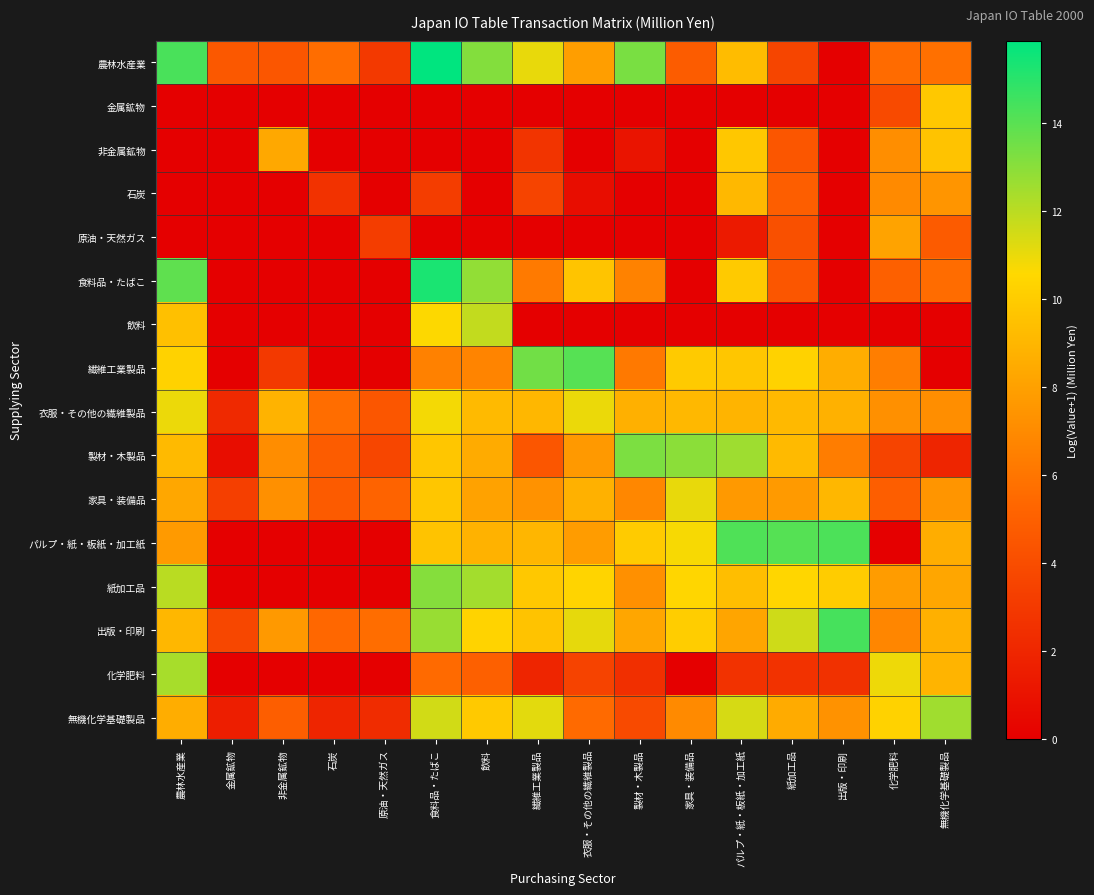

Reading right to left, extract all data points from this chart.

農林水産業: 無機化学基礎製品=5.8	化学肥料=5.5	出版・印刷=0.0	紙加工品=3.6	パルプ・紙・板紙・加工紙=9.3	家具・装備品=4.8	製材・木製品=13.3	衣服・その他の繊維製品=7.9	繊維工業製品=11.0	飲料=13.1	食料品・たばこ=15.9	原油・天然ガス=3.0	石炭=5.6	非金属鉱物=4.5	金属鉱物=4.6	農林水産業=14.3
金属鉱物: 無機化学基礎製品=9.8	化学肥料=3.9	出版・印刷=0.0	紙加工品=0.0	パルプ・紙・板紙・加工紙=0.0	家具・装備品=0.0	製材・木製品=0.0	衣服・その他の繊維製品=0.0	繊維工業製品=0.0	飲料=0.0	食料品・たばこ=0.0	原油・天然ガス=0.0	石炭=0.0	非金属鉱物=0.0	金属鉱物=0.0	農林水産業=0.0
非金属鉱物: 無機化学基礎製品=9.6	化学肥料=7.1	出版・印刷=0.0	紙加工品=4.5	パルプ・紙・板紙・加工紙=9.8	家具・装備品=0.0	製材・木製品=1.1	衣服・その他の繊維製品=0.0	繊維工業製品=2.7	飲料=0.0	食料品・たばこ=0.0	原油・天然ガス=0.0	石炭=0.0	非金属鉱物=8.4	金属鉱物=0.0	農林水産業=0.0
石炭: 無機化学基礎製品=7.5	化学肥料=7.0	出版・印刷=0.0	紙加工品=4.9	パルプ・紙・板紙・加工紙=9.1	家具・装備品=0.0	製材・木製品=0.0	衣服・その他の繊維製品=0.7	繊維工業製品=3.6	飲料=0.0	食料品・たばこ=3.2	原油・天然ガス=0.0	石炭=2.6	非金属鉱物=0.0	金属鉱物=0.0	農林水産業=0.0
原油・天然ガス: 無機化学基礎製品=4.7	化学肥料=8.1	出版・印刷=0.0	紙加工品=4.2	パルプ・紙・板紙・加工紙=1.4	家具・装備品=0.0	製材・木製品=0.0	衣服・その他の繊維製品=0.0	繊維工業製品=0.0	飲料=0.0	食料品・たばこ=0.0	原油・天然ガス=3.2	石炭=0.0	非金属鉱物=0.0	金属鉱物=0.0	農林水産業=0.0
食料品・たばこ: 無機化学基礎製品=5.6	化学肥料=5.0	出版・印刷=0.0	紙加工品=4.5	パルプ・紙・板紙・加工紙=9.9	家具・装備品=0.0	製材・木製品=6.6	衣服・その他の繊維製品=9.6	繊維工業製品=6.3	飲料=12.8	食料品・たばこ=15.3	原油・天然ガス=0.0	石炭=0.0	非金属鉱物=0.0	金属鉱物=0.0	農林水産業=13.9
飲料: 無機化学基礎製品=0.0	化学肥料=0.0	出版・印刷=0.0	紙加工品=0.0	パルプ・紙・板紙・加工紙=0.0	家具・装備品=0.0	製材・木製品=0.0	衣服・その他の繊維製品=0.0	繊維工業製品=0.0	飲料=11.8	食料品・たばこ=10.6	原油・天然ガス=0.0	石炭=0.0	非金属鉱物=0.0	金属鉱物=0.0	農林水産業=9.4
繊維工業製品: 無機化学基礎製品=0.0	化学肥料=6.4	出版・印刷=8.6	紙加工品=10.3	パルプ・紙・板紙・加工紙=9.7	家具・装備品=9.9	製材・木製品=6.2	衣服・その他の繊維製品=14.0	繊維工業製品=13.5	飲料=6.7	食料品・たばこ=6.5	原油・天然ガス=0.0	石炭=0.0	非金属鉱物=3.0	金属鉱物=0.0	農林水産業=10.3
衣服・その他の繊維製品: 無機化学基礎製品=7.2	化学肥料=7.3	出版・印刷=8.7	紙加工品=9.2	パルプ・紙・板紙・加工紙=8.9	家具・装備品=9.1	製材・木製品=8.7	衣服・その他の繊維製品=11.0	繊維工業製品=9.1	飲料=9.2	食料品・たばこ=10.8	原油・天然ガス=4.5	石炭=5.6	非金属鉱物=8.8	金属鉱物=2.2	農林水産業=11.0
製材・木製品: 無機化学基礎製品=1.9	化学肥料=3.6	出版・印刷=6.4	紙加工品=9.2	パルプ・紙・板紙・加工紙=12.6	家具・装備品=13.0	製材・木製品=13.3	衣服・その他の繊維製品=7.7	繊維工業製品=4.5	飲料=8.5	食料品・たばこ=9.7	原油・天然ガス=3.7	石炭=4.8	非金属鉱物=7.1	金属鉱物=0.7	農林水産業=9.2
家具・装備品: 無機化学基礎製品=7.5	化学肥料=4.9	出版・印刷=9.1	紙加工品=7.7	パルプ・紙・板紙・加工紙=7.7	家具・装備品=11.0	製材・木製品=6.8	衣服・その他の繊維製品=8.8	繊維工業製品=7.4	飲料=8.1	食料品・たばこ=9.7	原油・天然ガス=5.2	石炭=4.7	非金属鉱物=7.2	金属鉱物=3.3	農林水産業=8.3
パルプ・紙・板紙・加工紙: 無機化学基礎製品=8.6	化学肥料=0.0	出版・印刷=14.3	紙加工品=14.1	パルプ・紙・板紙・加工紙=14.2	家具・装備品=10.7	製材・木製品=10.0	衣服・その他の繊維製品=7.8	繊維工業製品=9.0	飲料=8.8	食料品・たばこ=9.6	原油・天然ガス=0.0	石炭=0.0	非金属鉱物=0.0	金属鉱物=0.0	農林水産業=7.7
紙加工品: 無機化学基礎製品=8.3	化学肥料=7.8	出版・印刷=10.0	紙加工品=10.5	パルプ・紙・板紙・加工紙=9.3	家具・装備品=10.5	製材・木製品=7.2	衣服・その他の繊維製品=10.4	繊維工業製品=9.8	飲料=12.5	食料品・たばこ=13.1	原油・天然ガス=0.0	石炭=0.0	非金属鉱物=0.0	金属鉱物=0.0	農林水産業=12.0
出版・印刷: 無機化学基礎製品=8.7	化学肥料=6.8	出版・印刷=14.4	紙加工品=11.6	パルプ・紙・板紙・加工紙=8.2	家具・装備品=10.1	製材・木製品=8.3	衣服・その他の繊維製品=11.1	繊維工業製品=9.6	飲料=10.3	食料品・たばこ=12.7	原油・天然ガス=5.6	石炭=5.4	非金属鉱物=7.7	金属鉱物=3.7	農林水産業=9.0
化学肥料: 無機化学基礎製品=8.9	化学肥料=10.9	出版・印刷=2.6	紙加工品=2.6	パルプ・紙・板紙・加工紙=2.6	家具・装備品=0.0	製材・木製品=2.5	衣服・その他の繊維製品=3.5	繊維工業製品=1.9	飲料=5.0	食料品・たばこ=5.5	原油・天然ガス=0.0	石炭=0.0	非金属鉱物=0.0	金属鉱物=0.0	農林水産業=12.4
無機化学基礎製品: 無機化学基礎製品=12.5	化学肥料=10.3	出版・印刷=7.4	紙加工品=8.5	パルプ・紙・板紙・加工紙=11.4	家具・装備品=7.0	製材・木製品=3.9	衣服・その他の繊維製品=5.5	繊維工業製品=11.1	飲料=9.9	食料品・たばこ=11.5	原油・天然ガス=2.3	石炭=1.9	非金属鉱物=4.9	金属鉱物=1.6	農林水産業=8.6